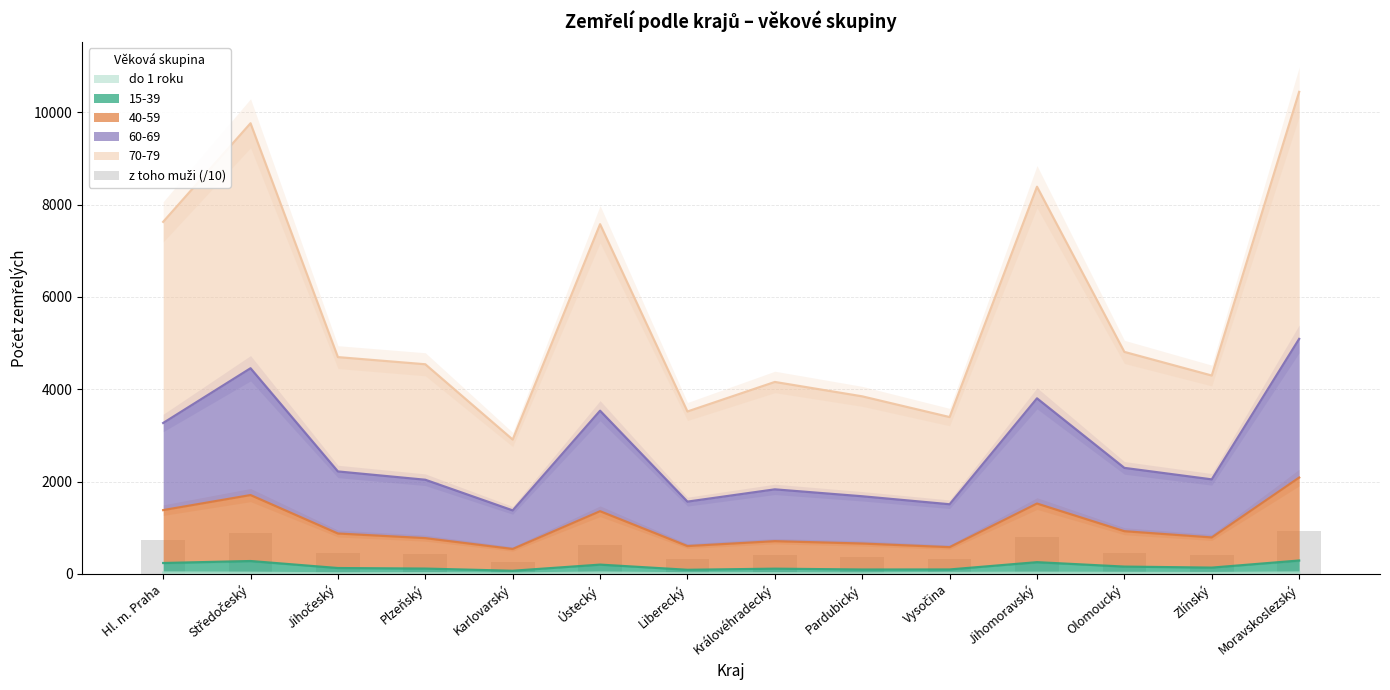

Where does the data first go above 443?

Hl. m. Praha